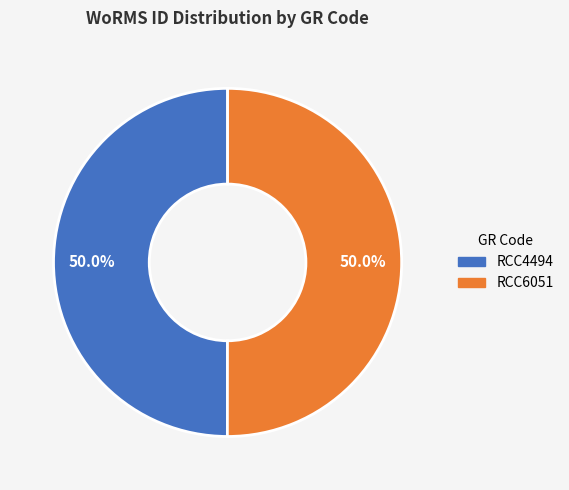

What is the total percentage of RCC4494 and RCC6051?

100.0%